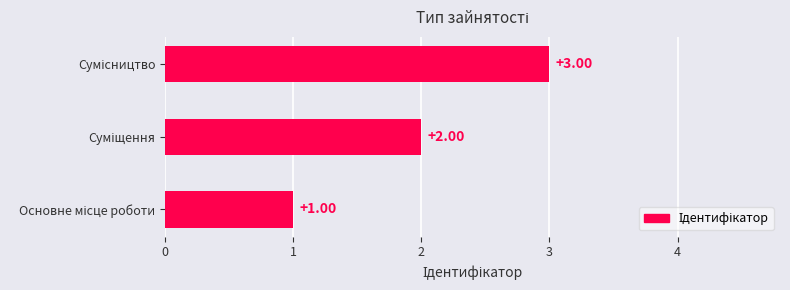

What is the sum of all values?

6